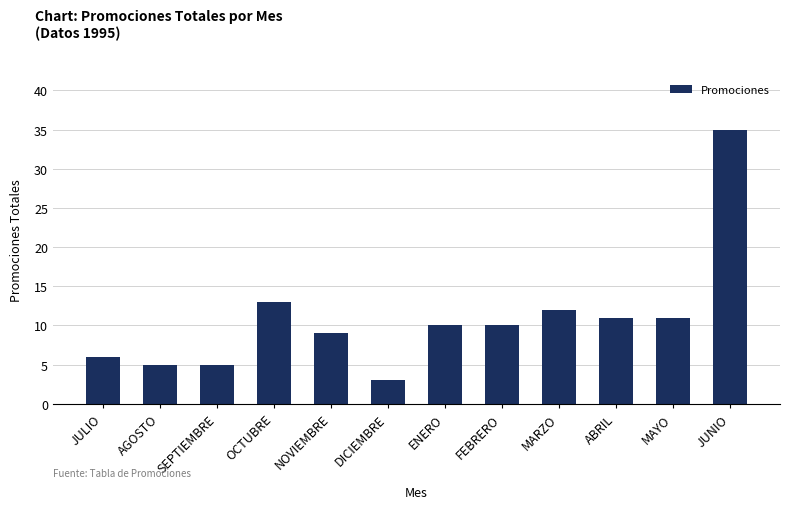

Which category has the lowest value across all series?

DICIEMBRE